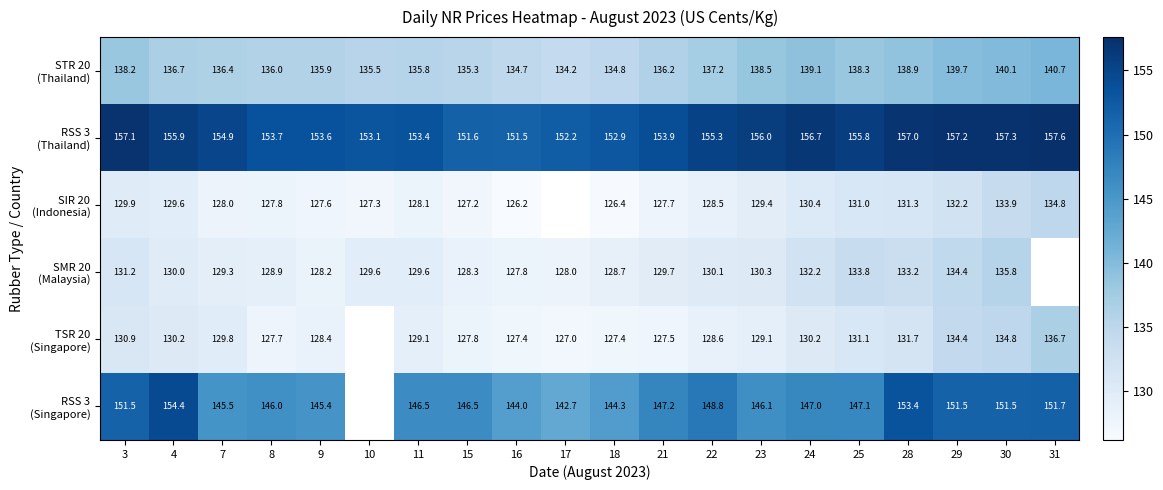

What is the lowest value of the RSS 3 (Singapore) series?

142.7